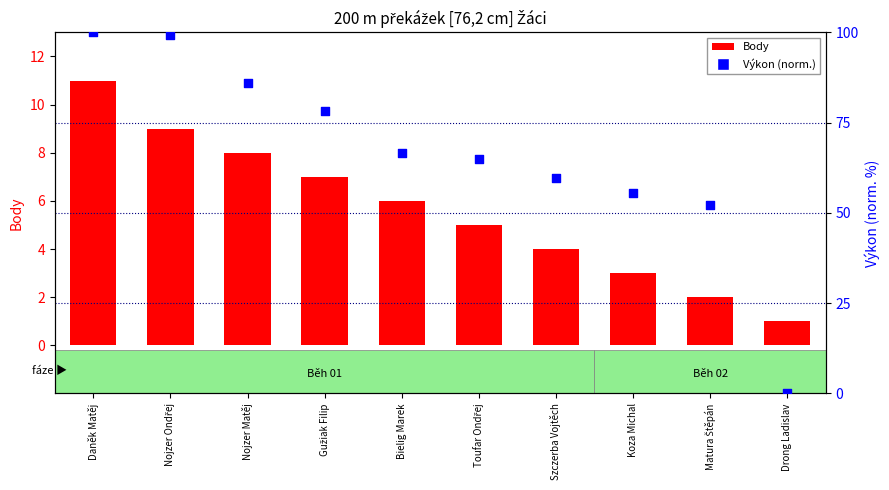

At how many categories does at least one series exceed 87?

2